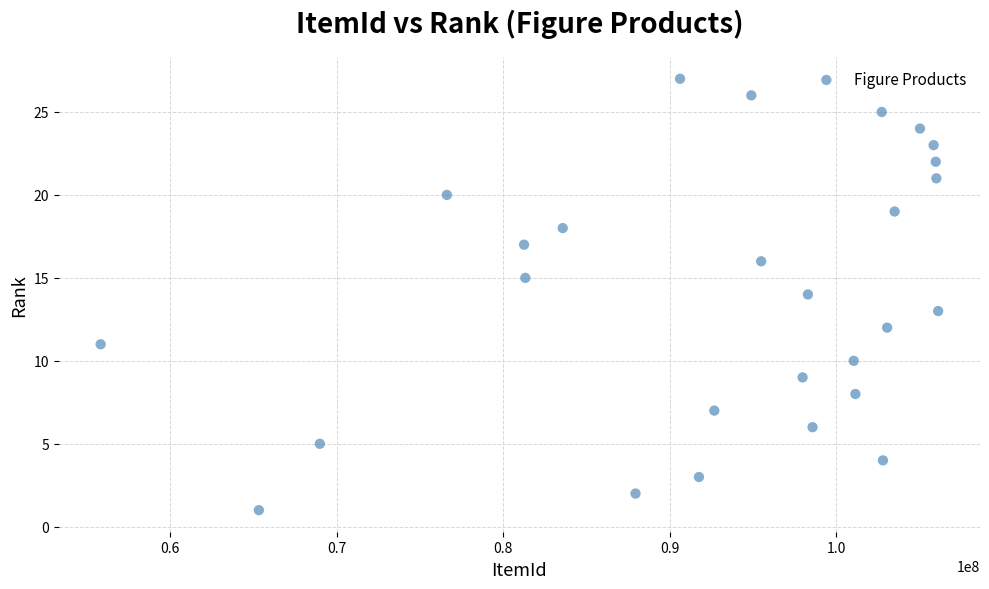

What is the range of Y values (max minus min)?

26